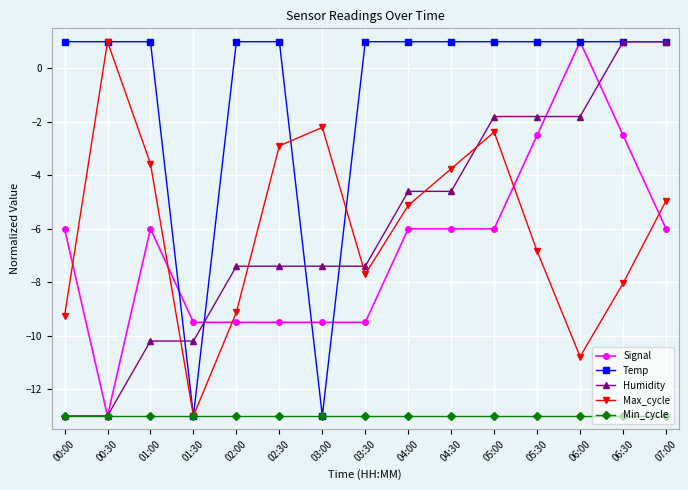

How many negative values does the Humidity series have?

13